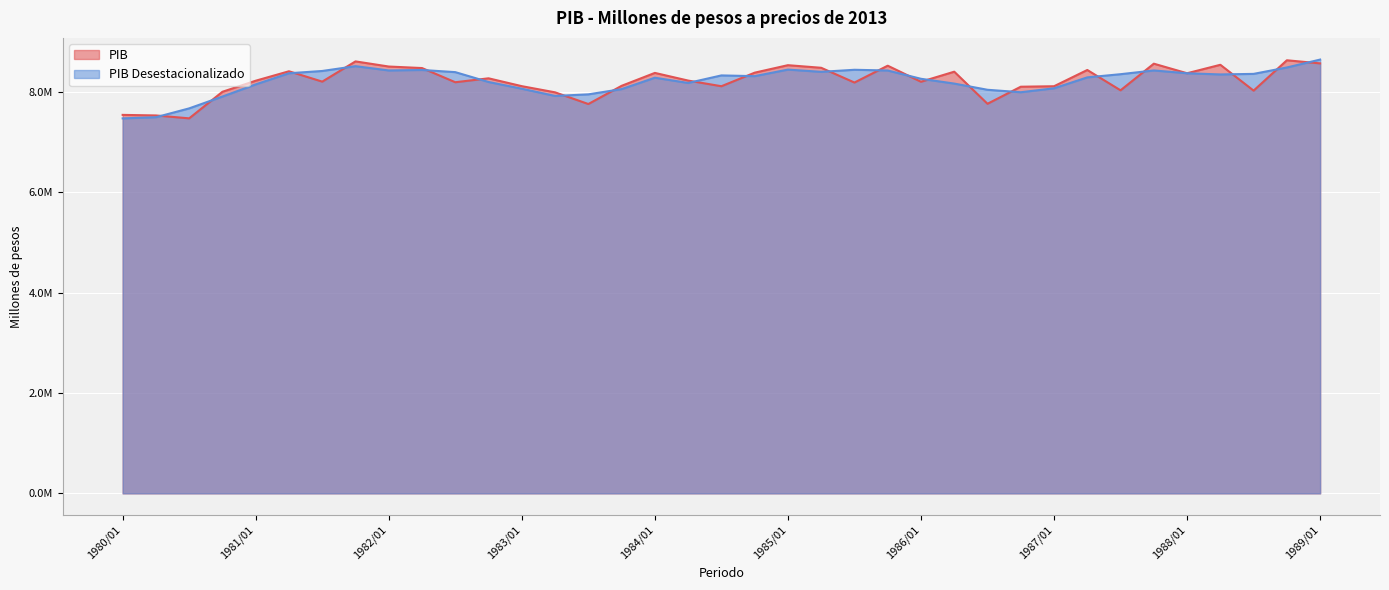

Reading left to right, list all the values displayed in this chart.

PIB: 7547882.1	7536519.0	7478780.8	8008666.6	8229212.7	8417818.0	8211045.5	8614524.9	8512096.4	8481760.8	8198953.9	8277251.7	8120479.8	7997531.1	7764430.8	8127328.6	8384896.2	8232124.6	8119301.5	8389536.4	8539105.0	8487030.5	8193122.0	8528896.0	8208491.4	8409218.7	7769449.8	8109501.8	8119219.0	8443175.1	8038083.6	8568977.3	8378163.2	8546889.0	8031742.4	8636950.8	8575114.1
PIB Desestacionalizado: 7477954.2	7501150.2	7677706.6	7913463.7	8155985.6	8377923.3	8423516.2	8519345.7	8433913.2	8443660.9	8400412.4	8203897.9	8069525.4	7925776.5	7957273.4	8061813.5	8289025.7	8184666.4	8334978.3	8320319.9	8451101.3	8406389.4	8447493.8	8432879.8	8267713.5	8172223.3	8048584.9	7999553.6	8078073.4	8295852.6	8359300.2	8434074.5	8377983.6	8354353.2	8365595.5	8493243.6	8650789.4